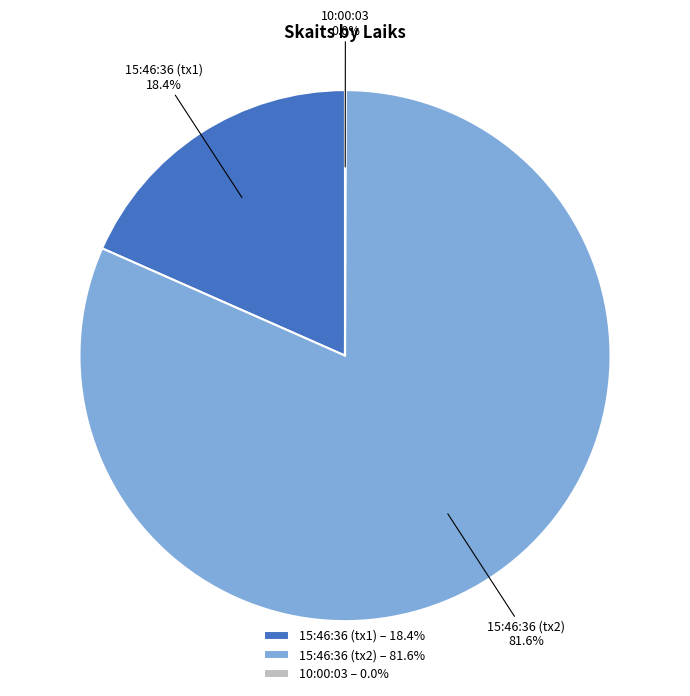

Which category has the biggest portion of the pie?

15:46:36 (tx2) – 81.6%